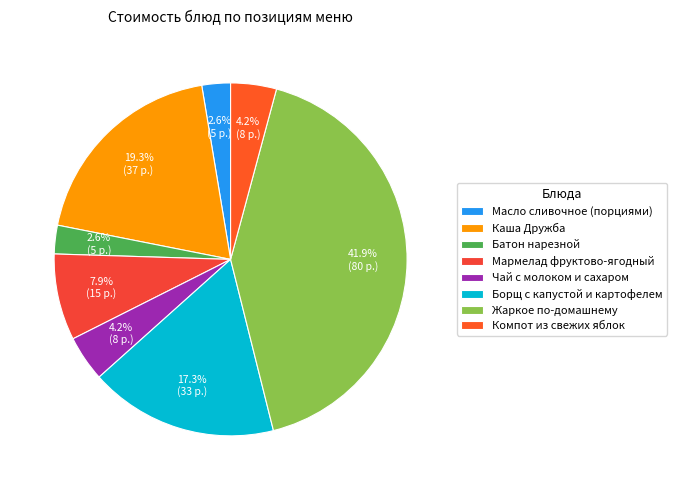

True or false: Компот из свежих яблок accounts for 19% of the total.

False